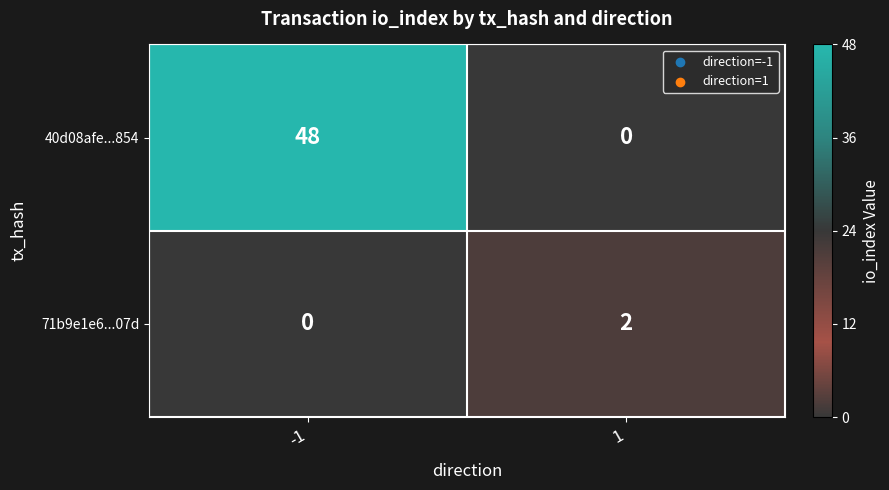

At 1, list the series in order from largest to smallest.

71b9e1e6...07d, 40d08afe...854